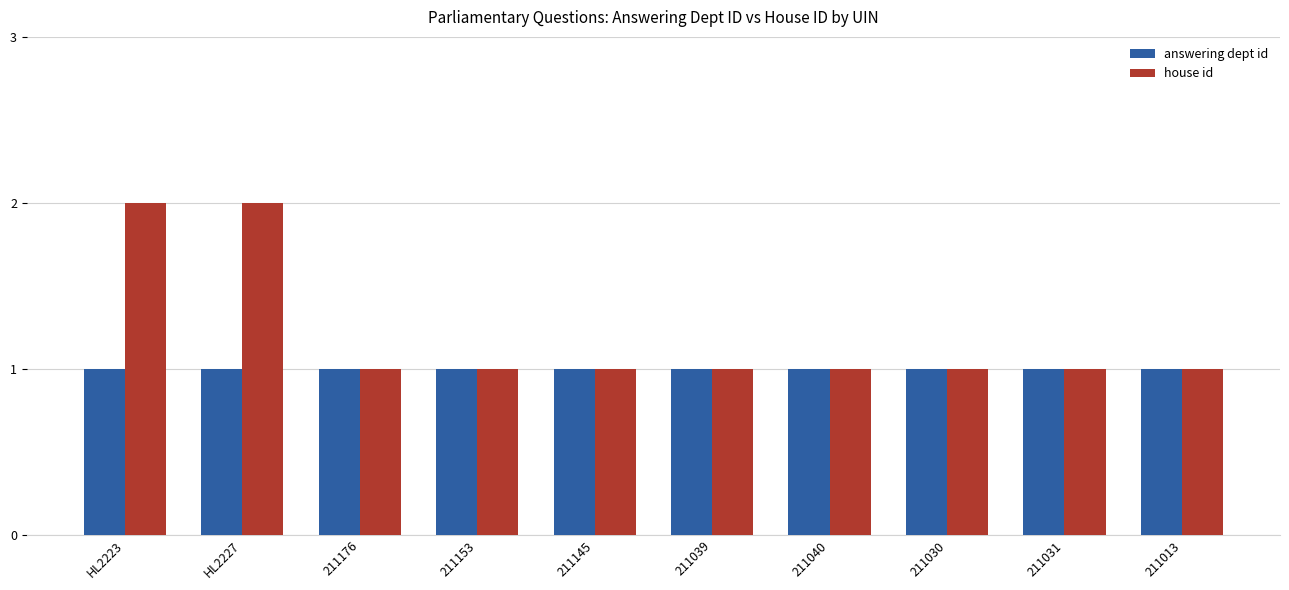

List the series in order of their overall mean, highest first.

house id, answering dept id